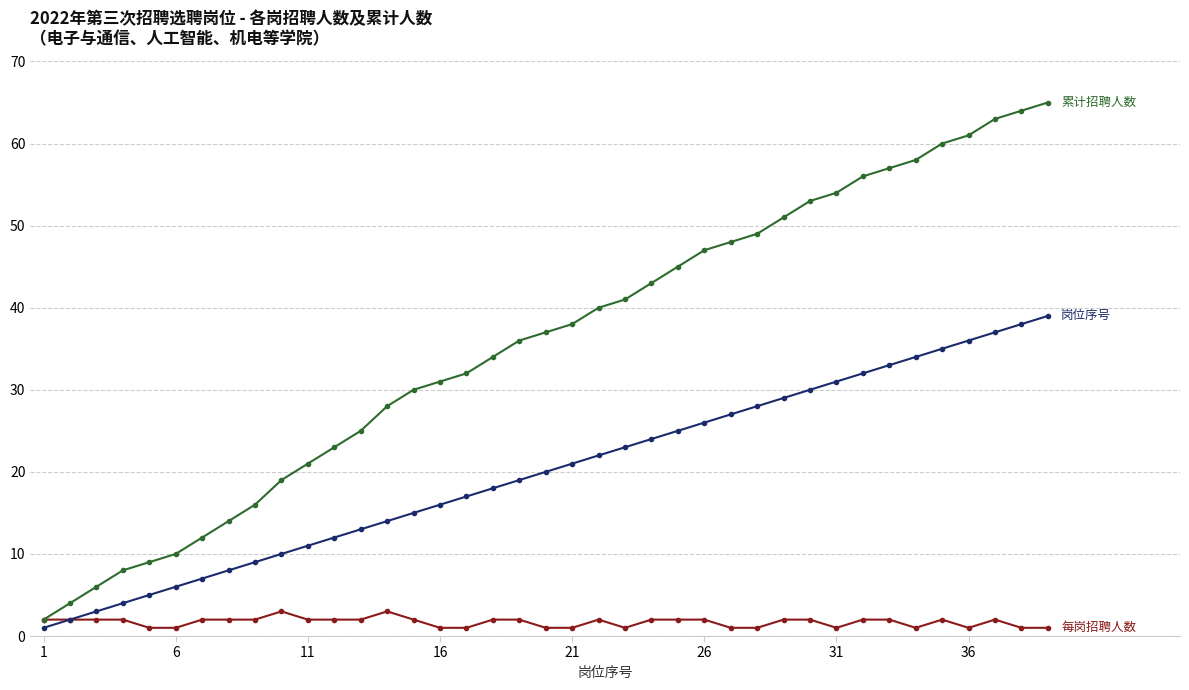

What is the maximum value shown in the chart?

65